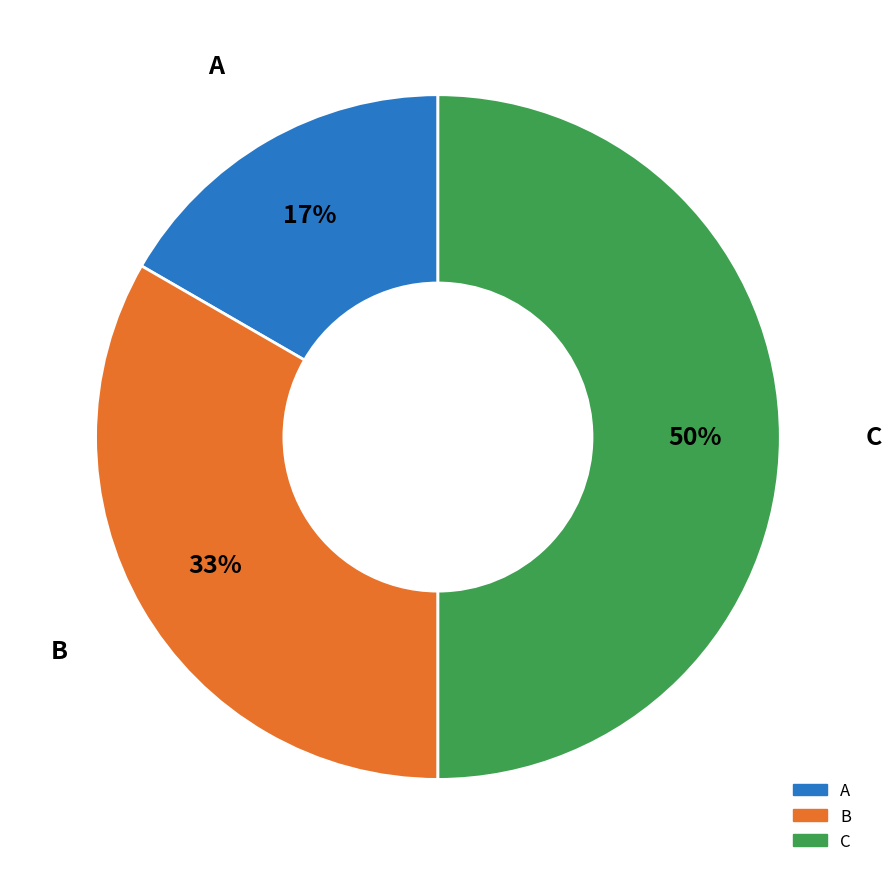

Which has a higher value, A or C?

C